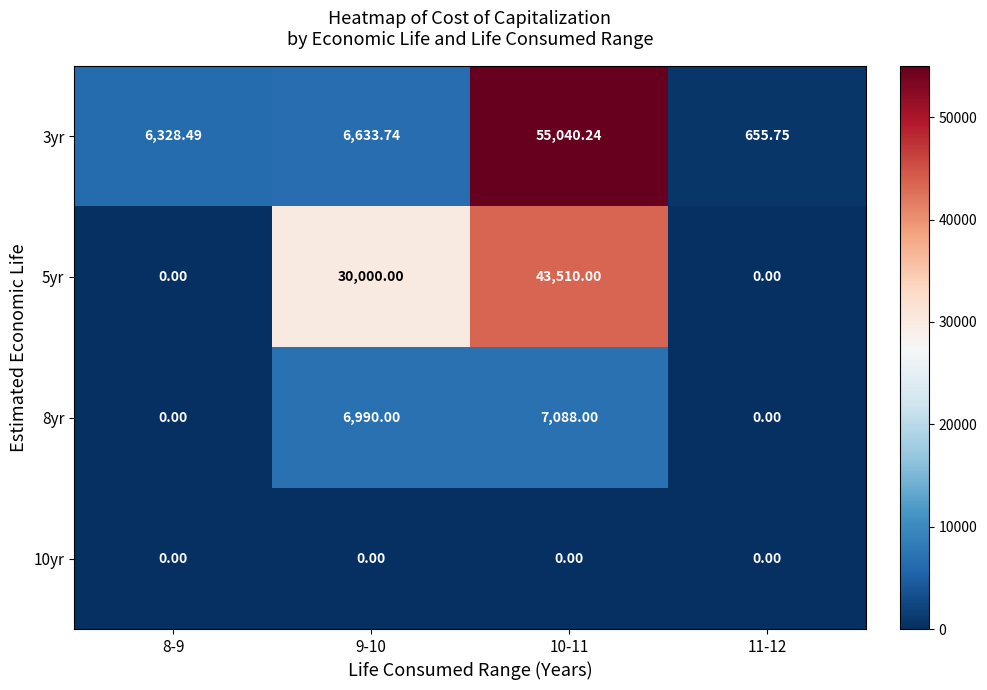

Is the value of 5yr at 10-11 greater than the value of 10yr at 9-10?

Yes